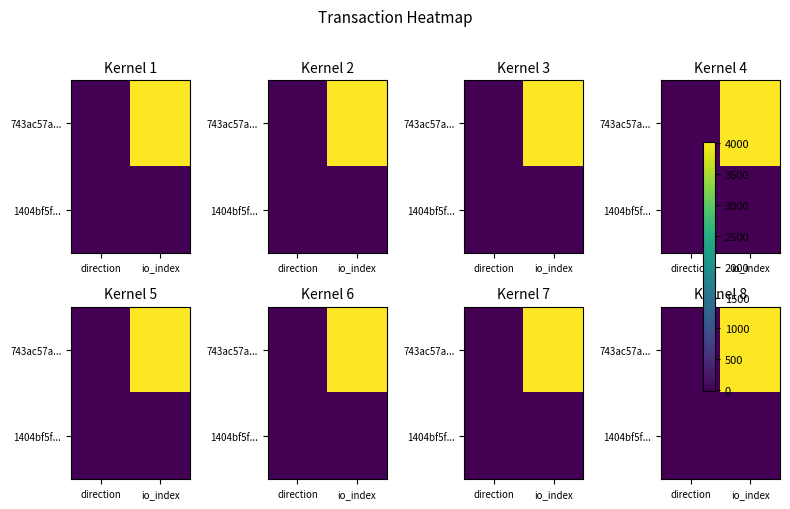

What is the difference between the 743ac57a... values at direction and io_index?

4003